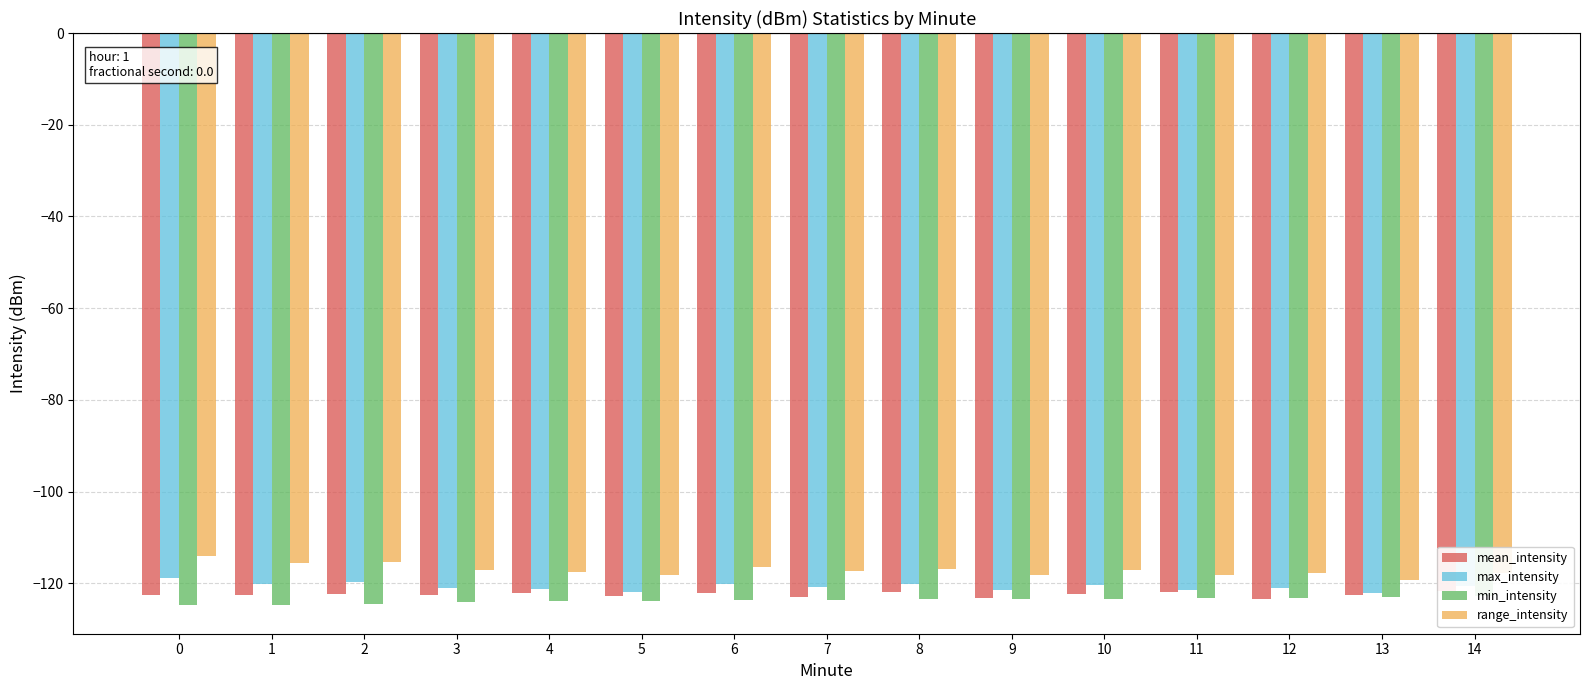

Which series has the widest spread of values?

range_intensity